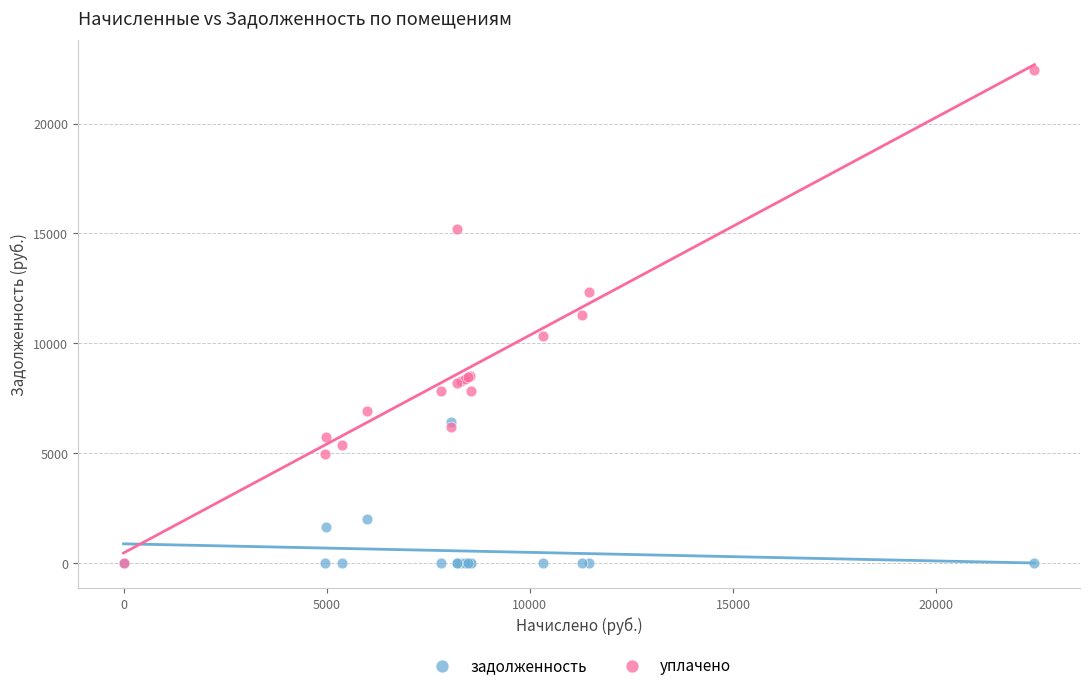

In the задолженность series, what Y value is closest to 3215?

1998.2